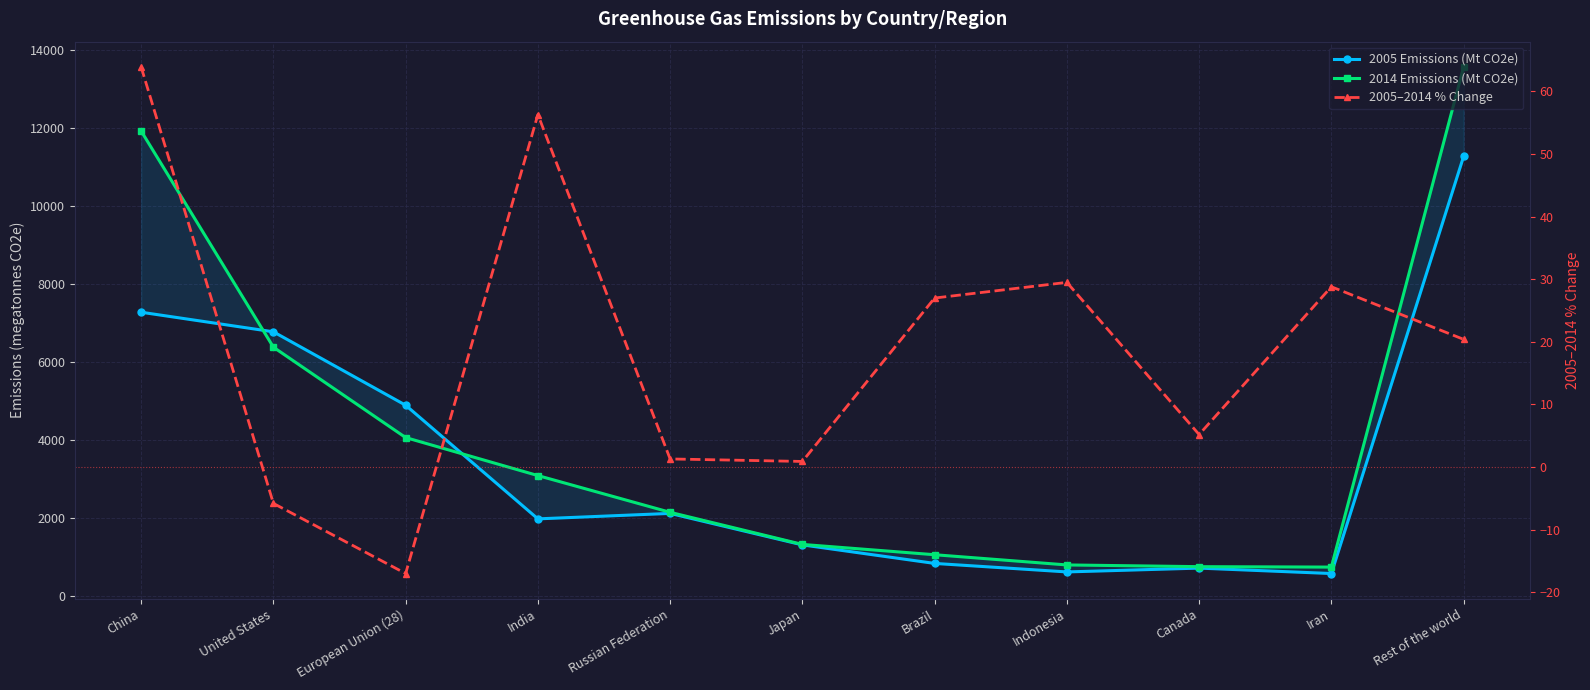

What is the difference between the 2005–2014 % Change values at Indonesia and China?

34.4